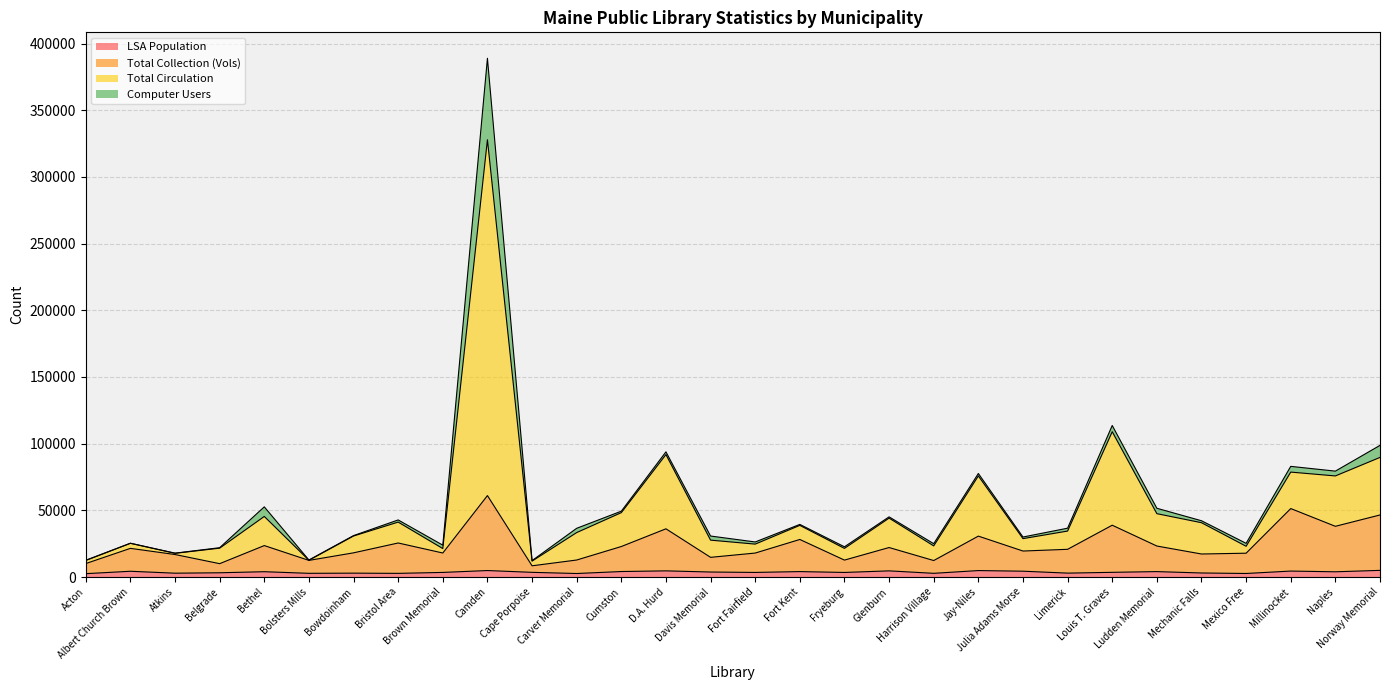

Between Millinocket and Louis T. Graves, which is larger?

Millinocket